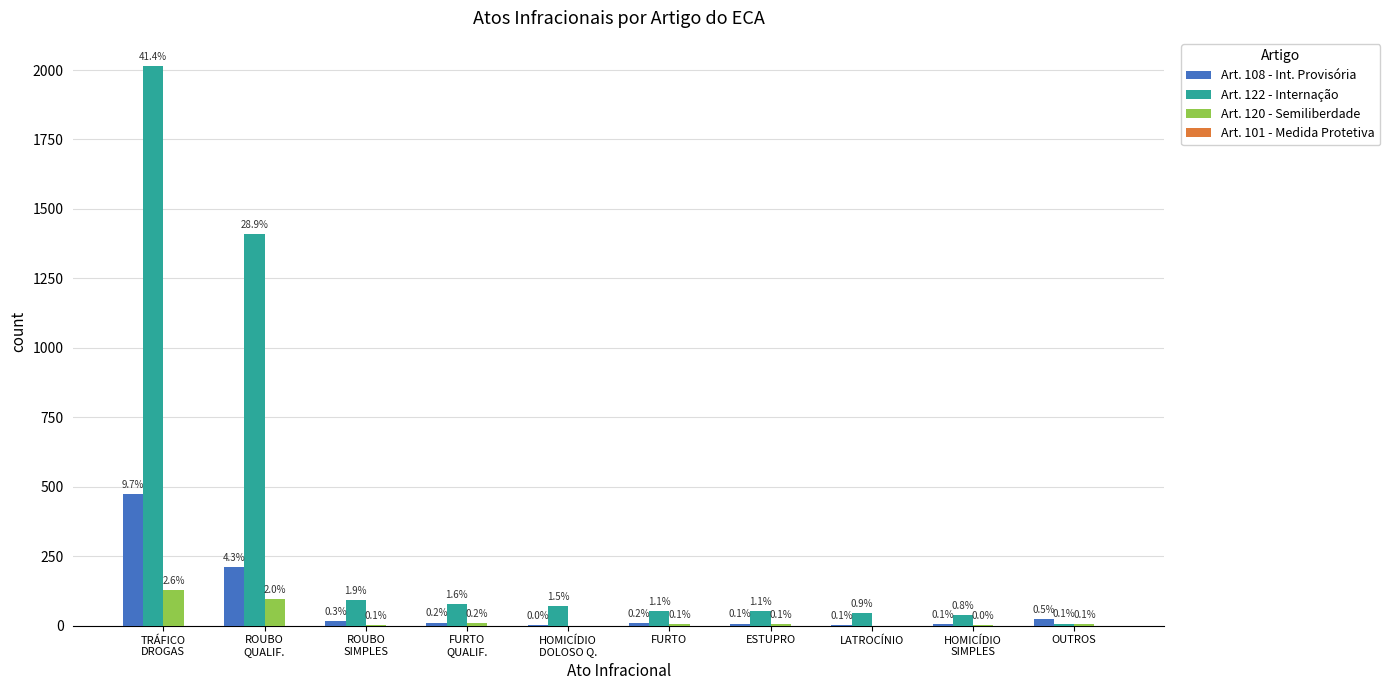

Does the chart contain stacked bars?

No